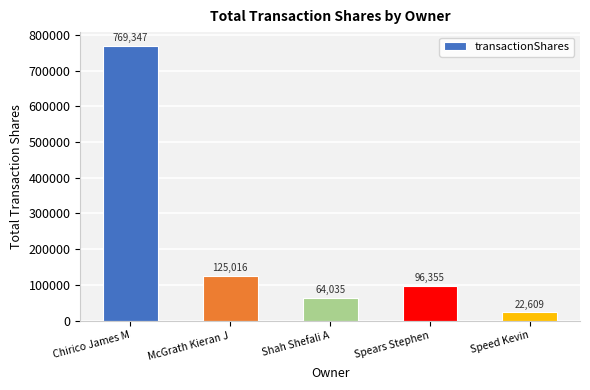

Reading right to left, what are all the values shown in this chart?

Speed Kevin=22609	Spears Stephen=96355	Shah Shefali A=64035	McGrath Kieran J=125016	Chirico James M=769347